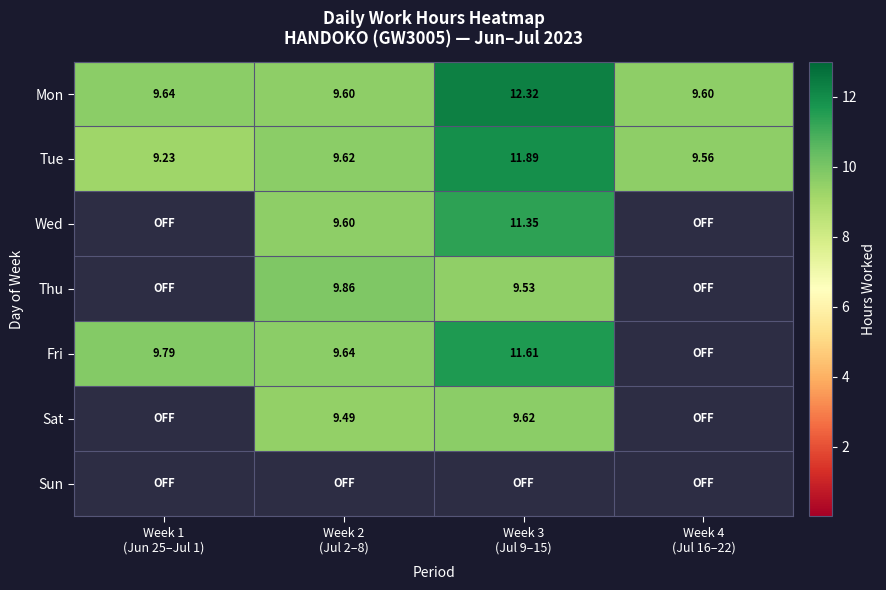

Which series has the largest total across all categories?

Mon